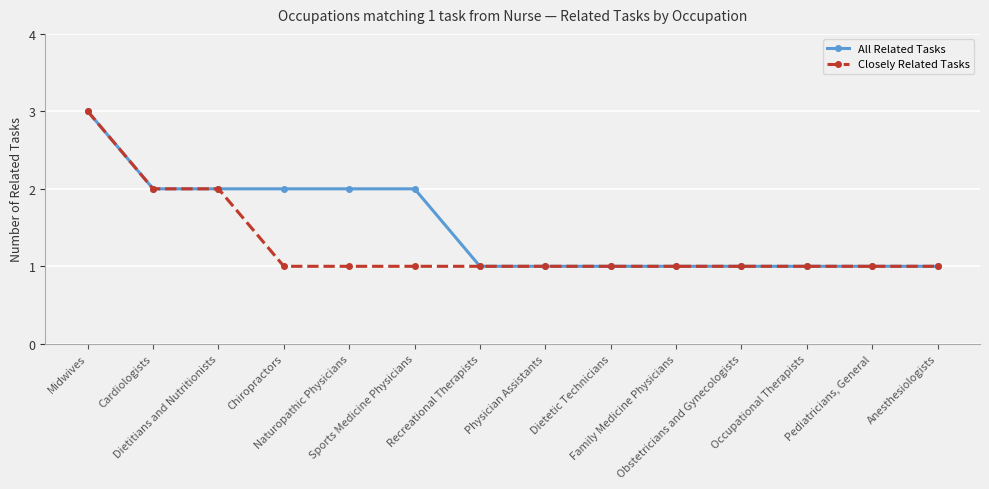

What is the average value of the All Related Tasks series?

2